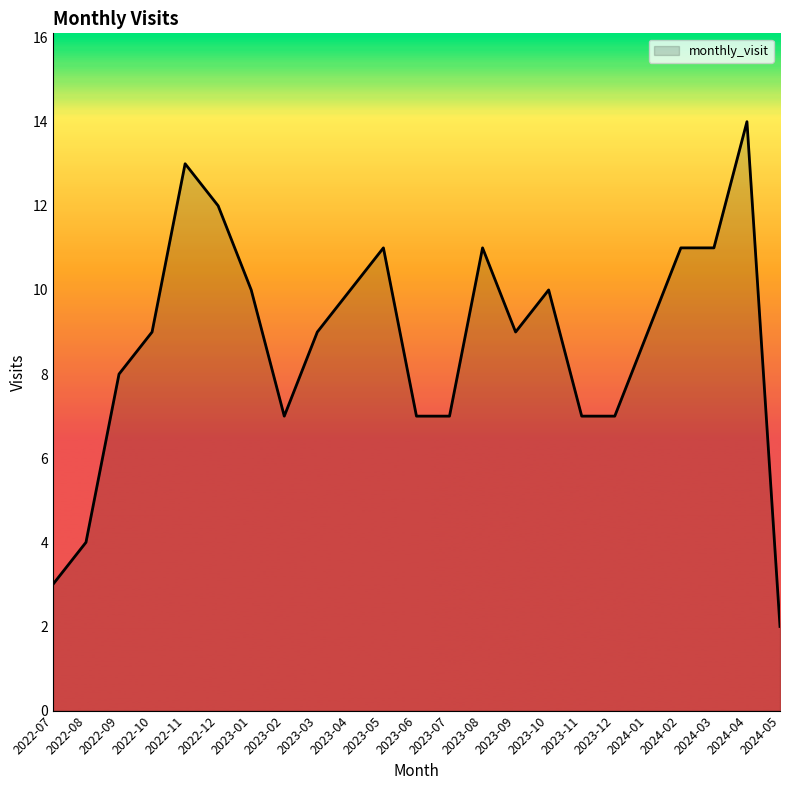

Between 2022-12 and 2022-07, which is larger?

2022-12